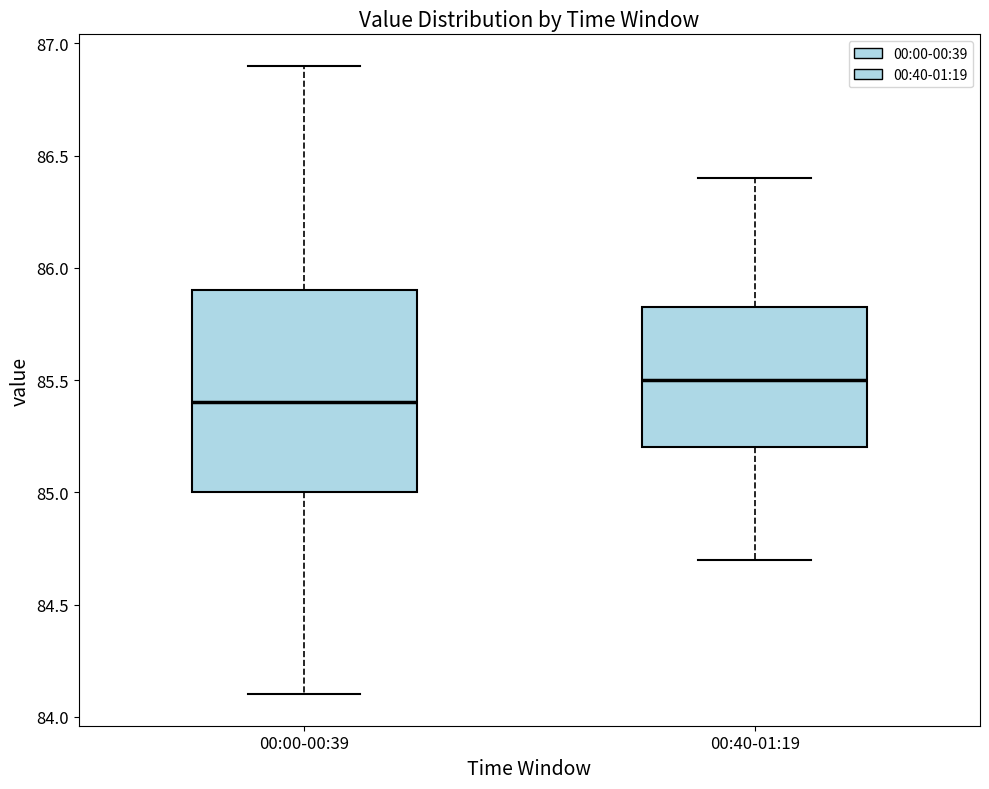

Reading left to right, read every box against the y-axis: the position of its median line, the range the box covers, and the ends of its whiskers. The values are not printed on the chart, so give them approximately, as read against the axis.

00:00-00:39: median 85.40, box 85.00 to 85.90, whiskers 84.10 to 86.90
00:40-01:19: median 85.50, box 85.20 to 85.85, whiskers 84.70 to 86.40